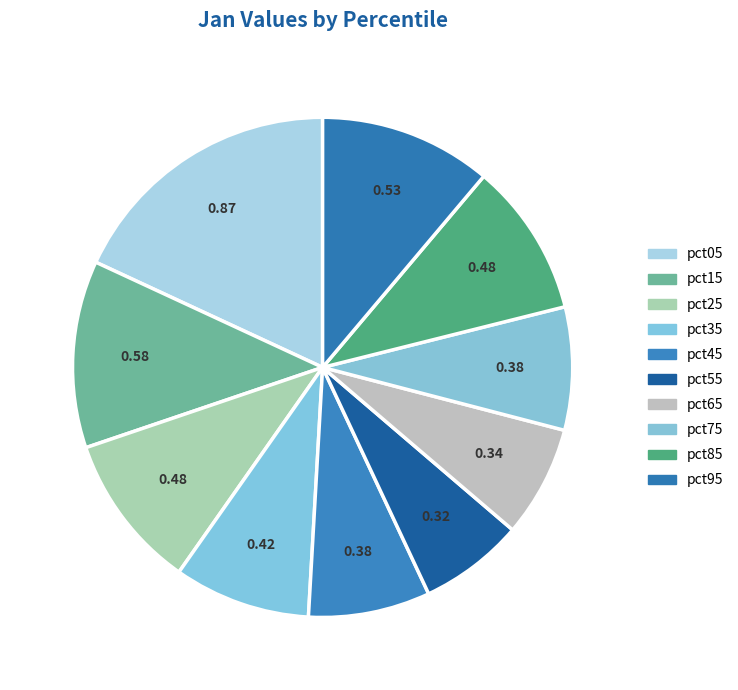

Combined, what portion of the pie is pct85 and pct55?

16.7%